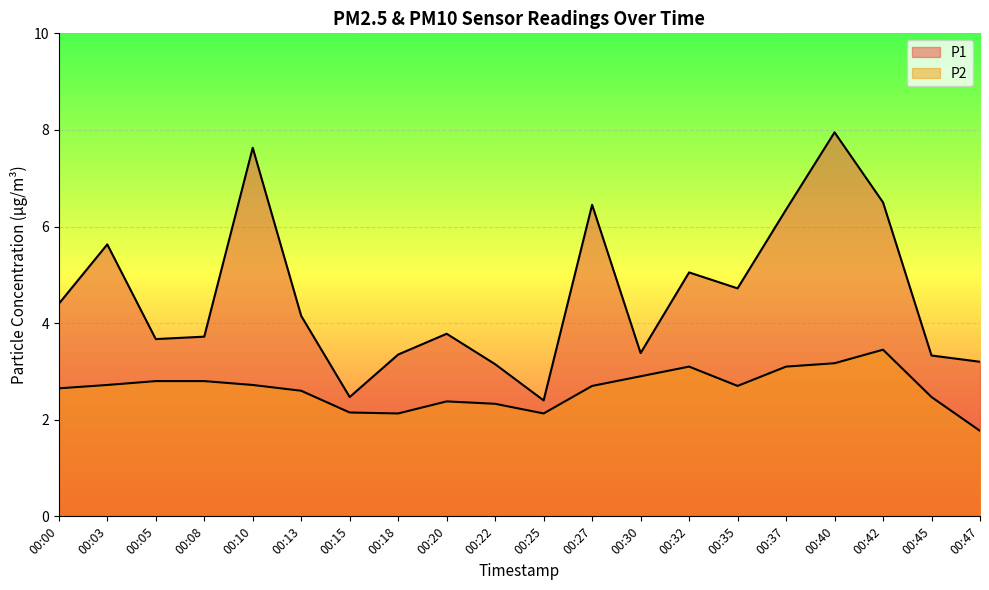

Which label corresponds to the smallest value in the chart?

00:47